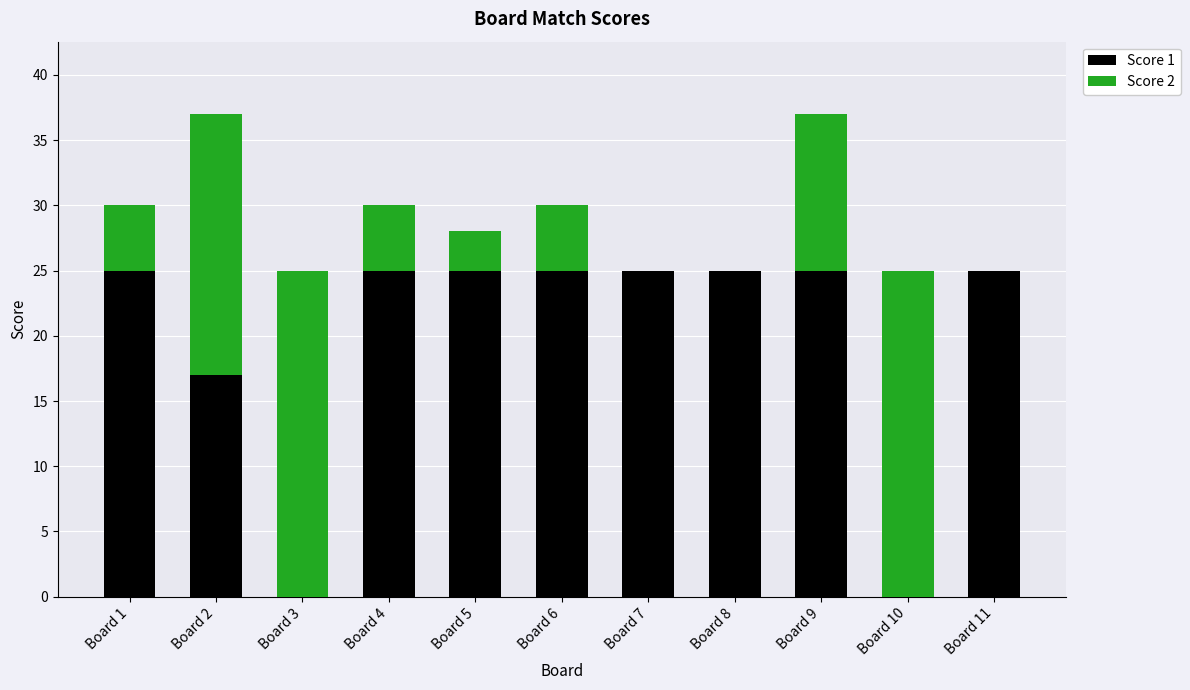

What is the sum of all Score 1 values?

217